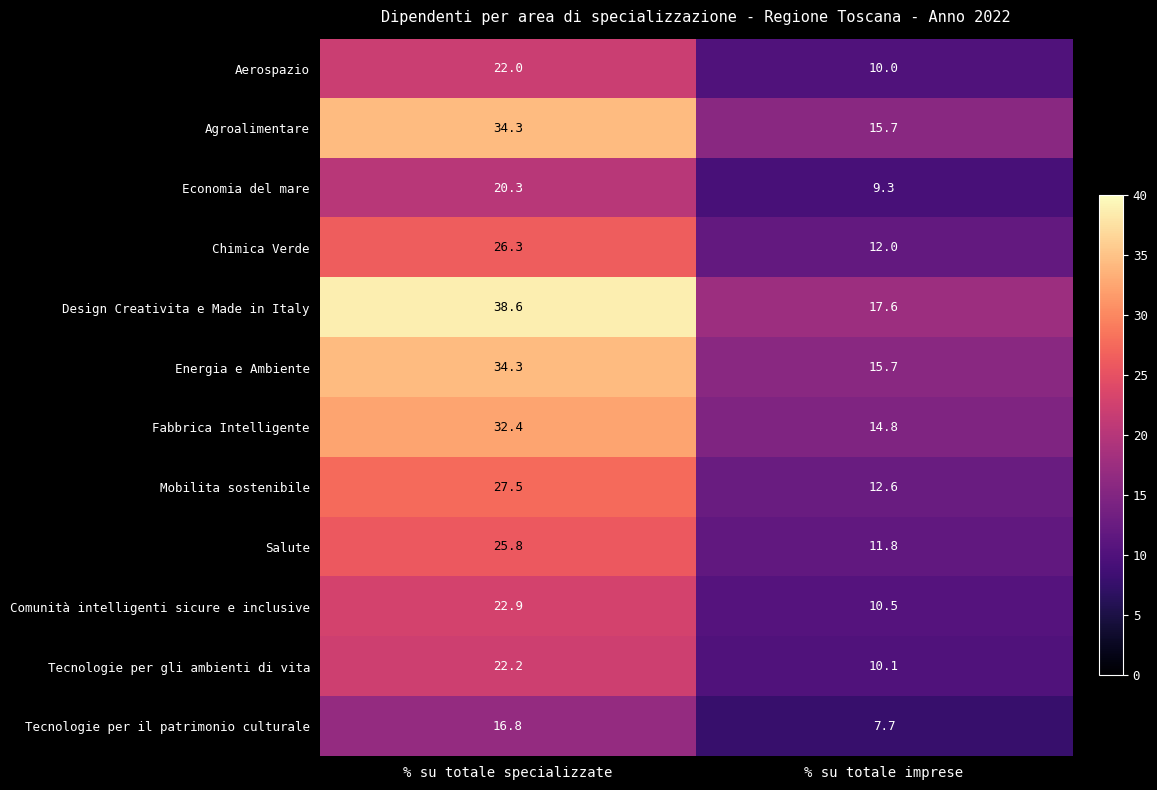

At which category is the sum across all series the highest?

% su totale specializzate